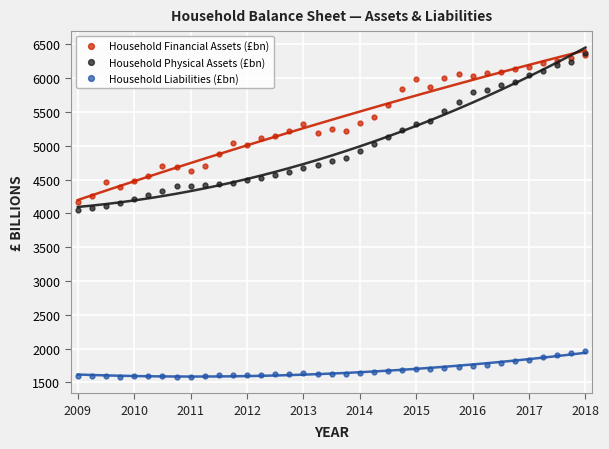

How many series are shown in this chart?

3